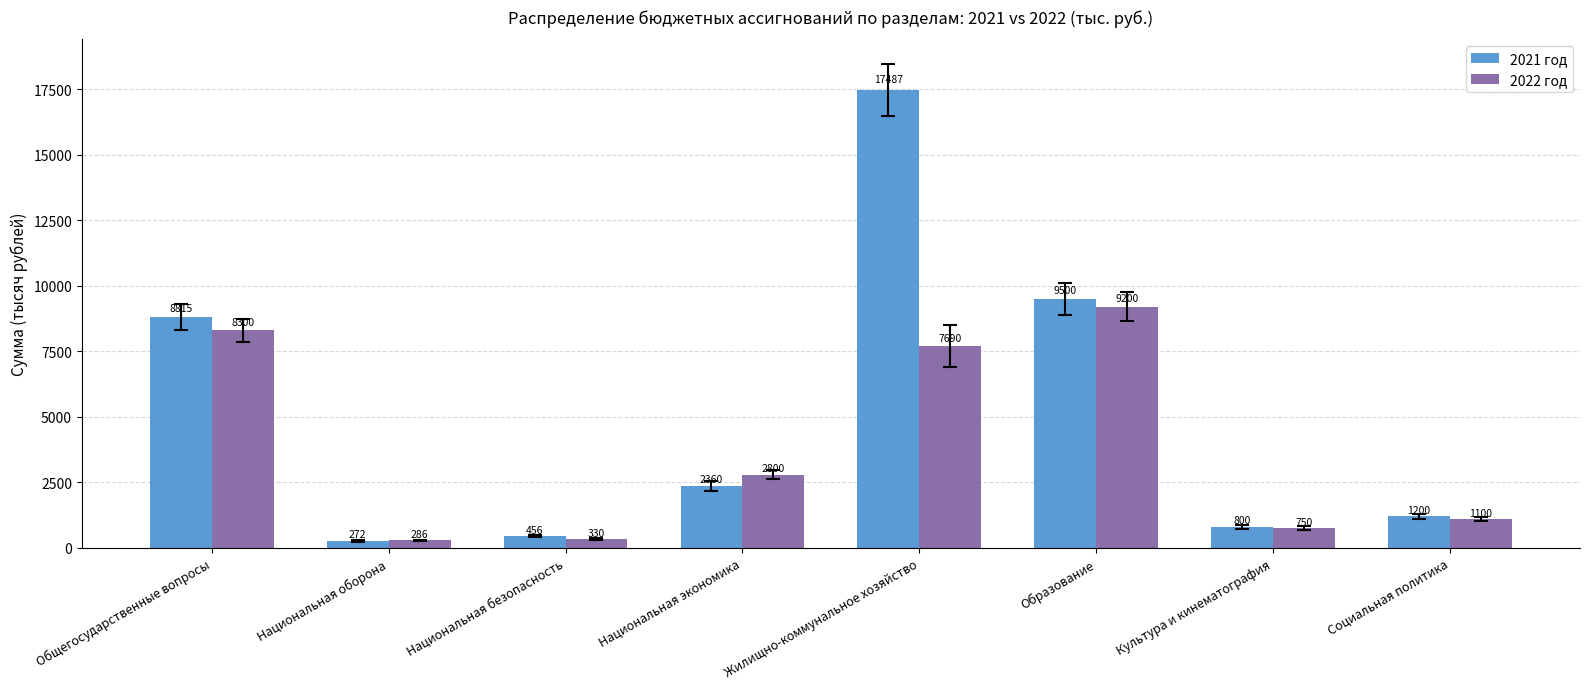

At which label does 2021 год first exceed 2360?

Общегосударственные вопросы